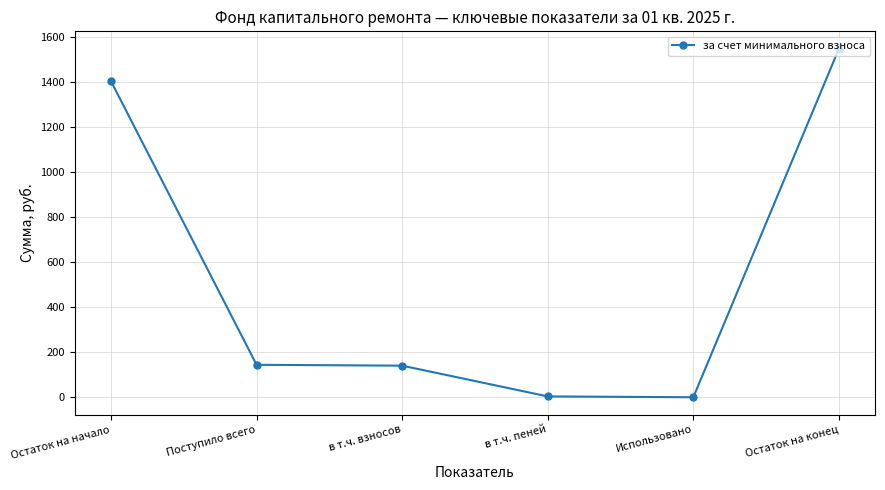

What is the maximum value shown in the chart?

1549.8